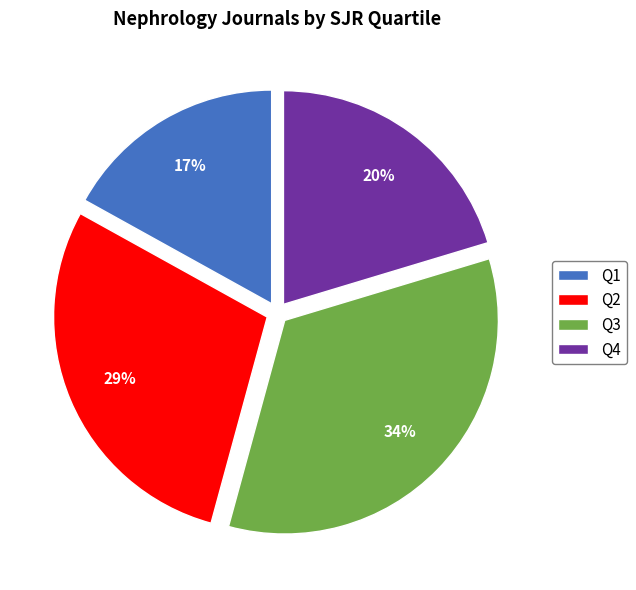

Is the sum of Q1 and Q3 greater than half?

Yes